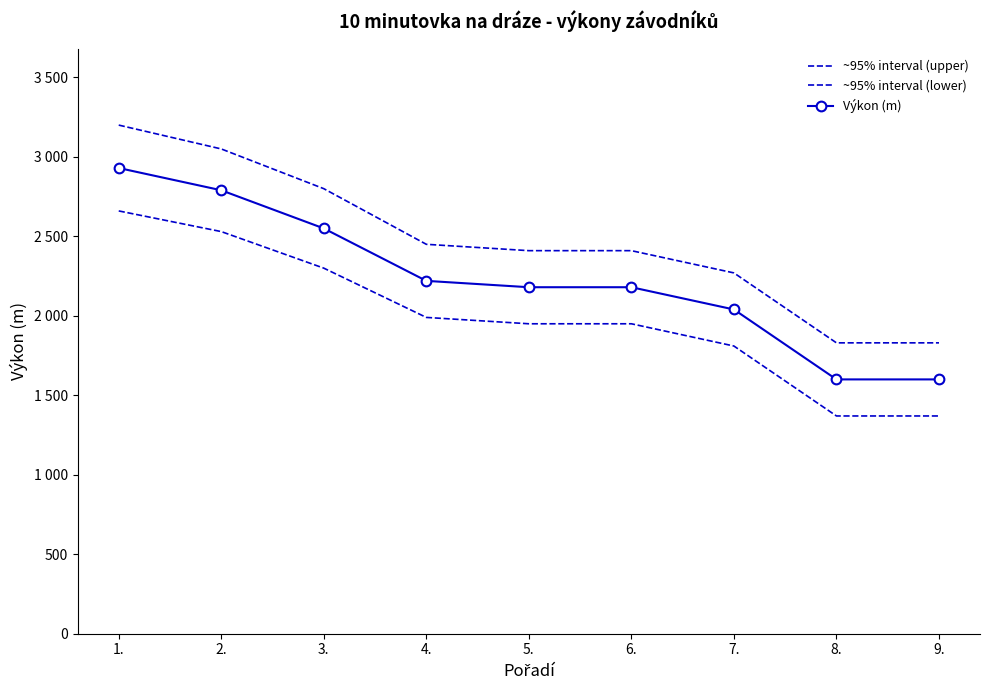

Reading left to right, extract all data points from this chart.

~95% interval (upper): 3200	3050	2800	2450	2410	2410	2270	1830	1830
~95% interval (lower): 2660	2530	2300	1990	1950	1950	1810	1370	1370
Výkon (m): 2930	2790	2550	2220	2180	2180	2040	1600	1600